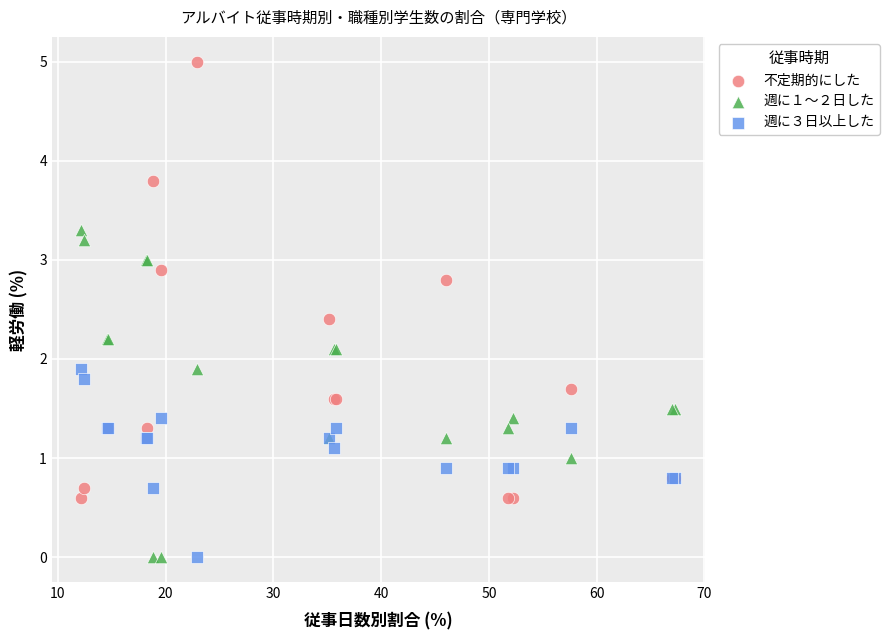

What is the X range (max minus min) for the scatter plot?

55.1